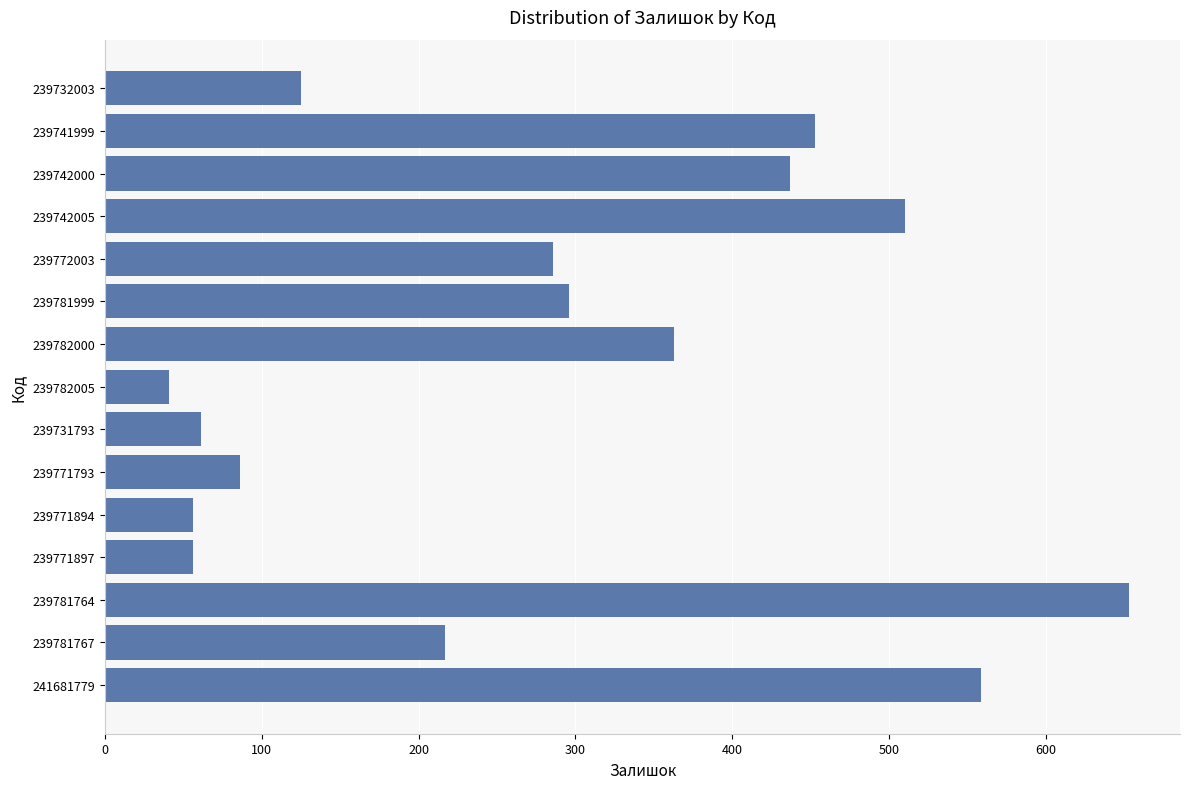

What is the average value?

280